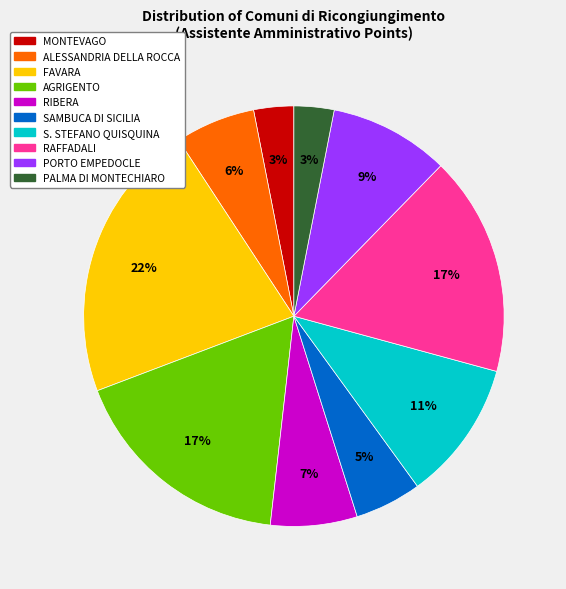

Is there any slice that represents more than half of the pie?

No